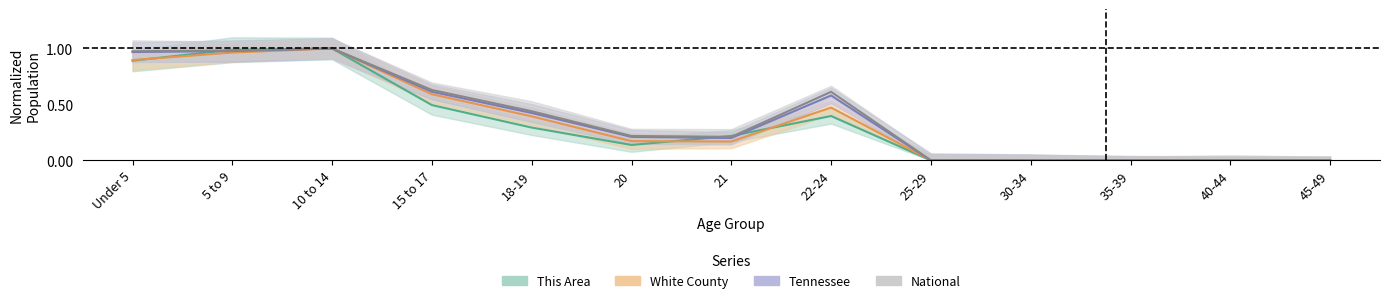

Between 10 to 14 and 21, which is larger?

10 to 14